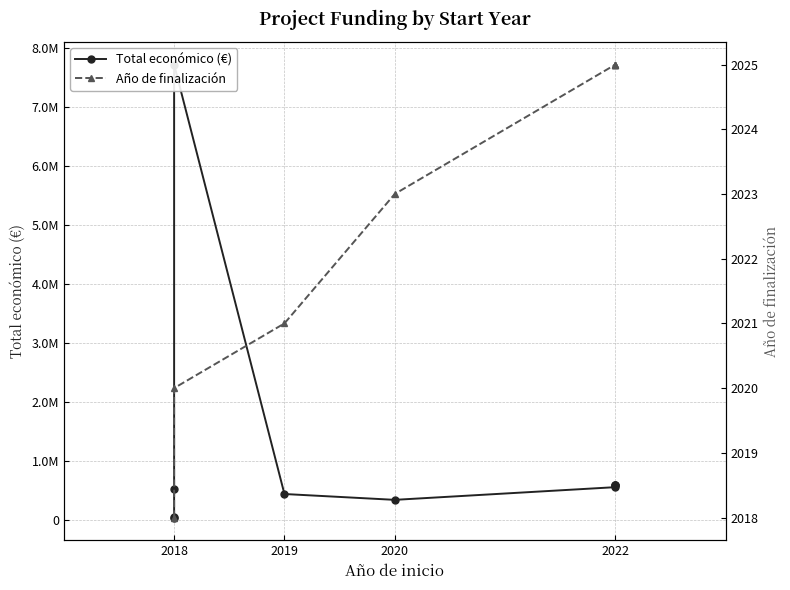

Which series has the largest total across all categories?

Total económico (€)